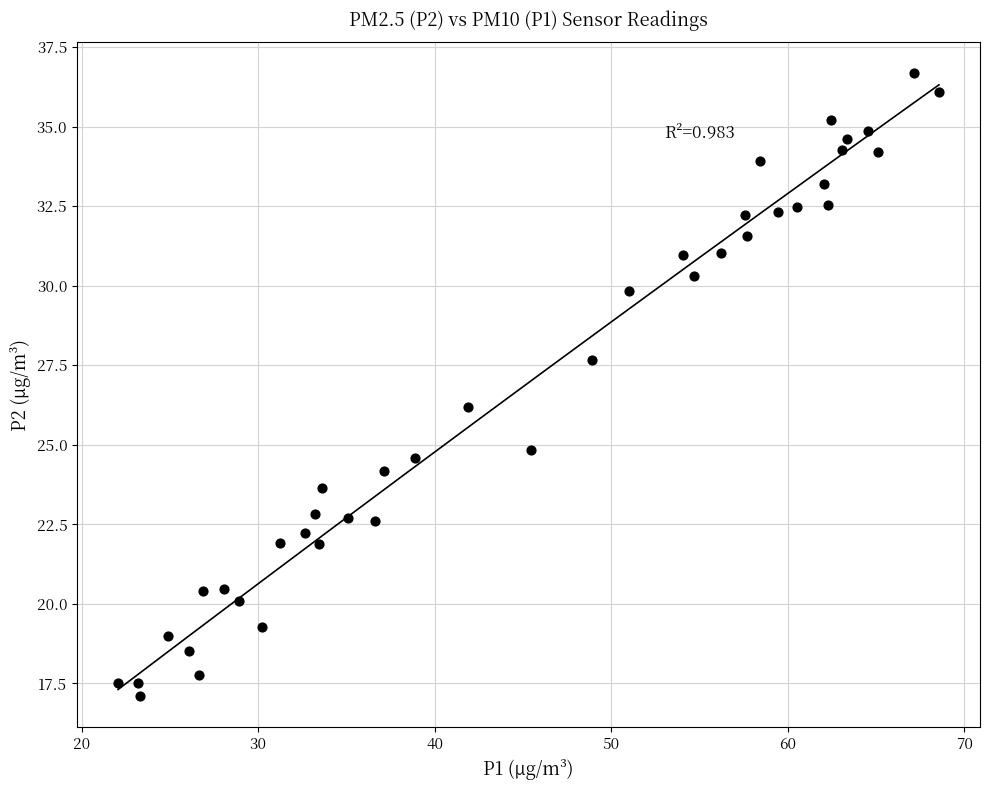

What is the range of Y values (max minus min)?

19.6